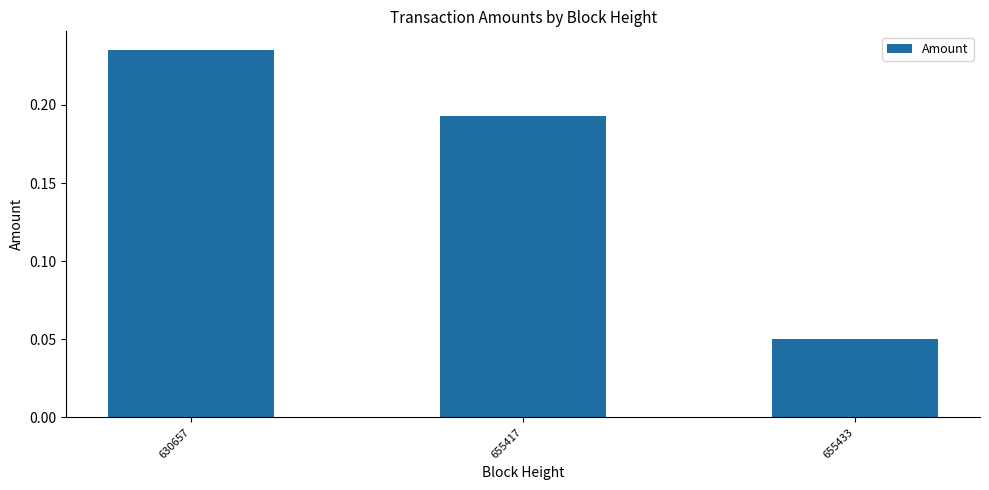

Rank the categories by value from highest to lowest.

630657, 655417, 655433